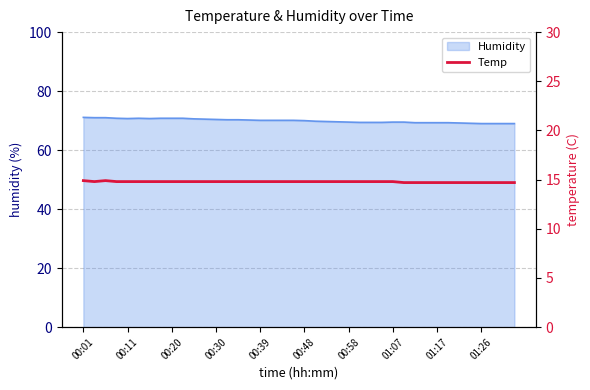

What is the highest value of the Humidity series?

71.1